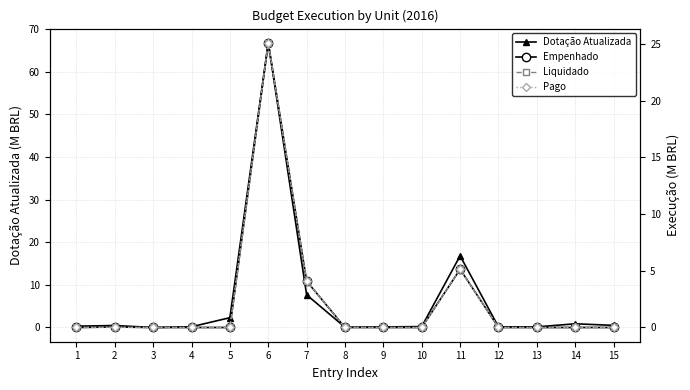

At how many categories does at least one series exceed 59?

1